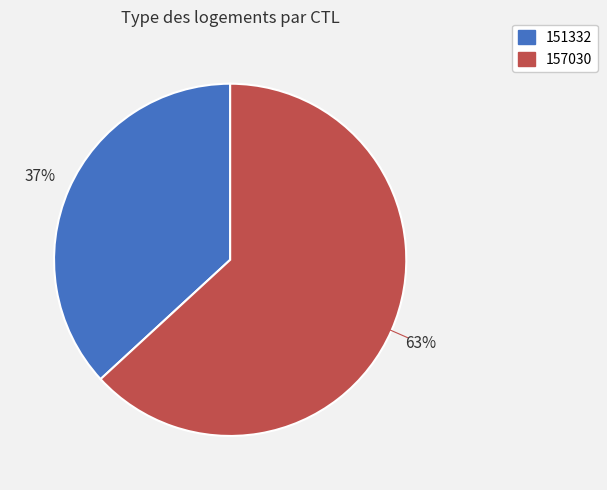

What is the largest slice in the pie chart?

157030